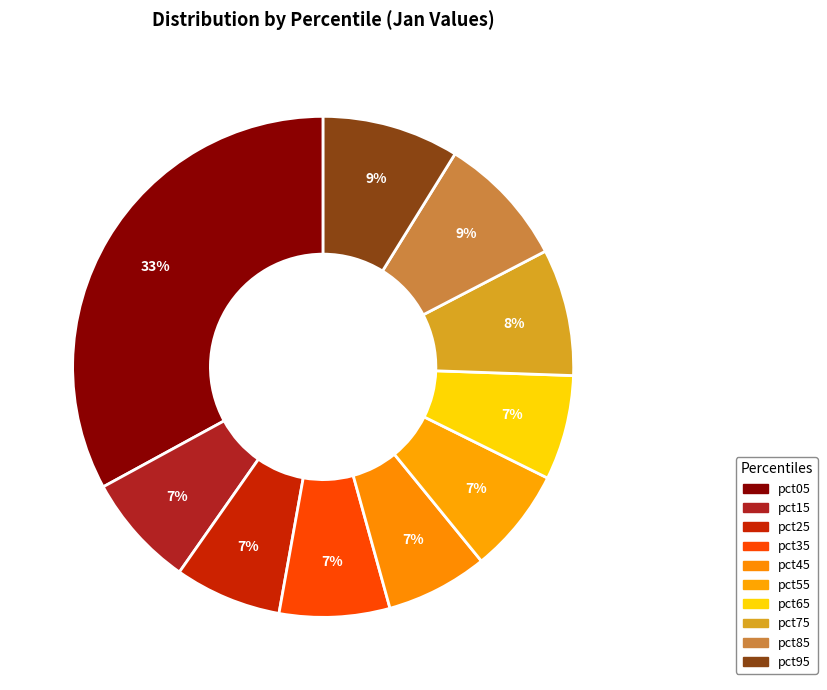

What is the smallest slice in the pie chart?

pct45